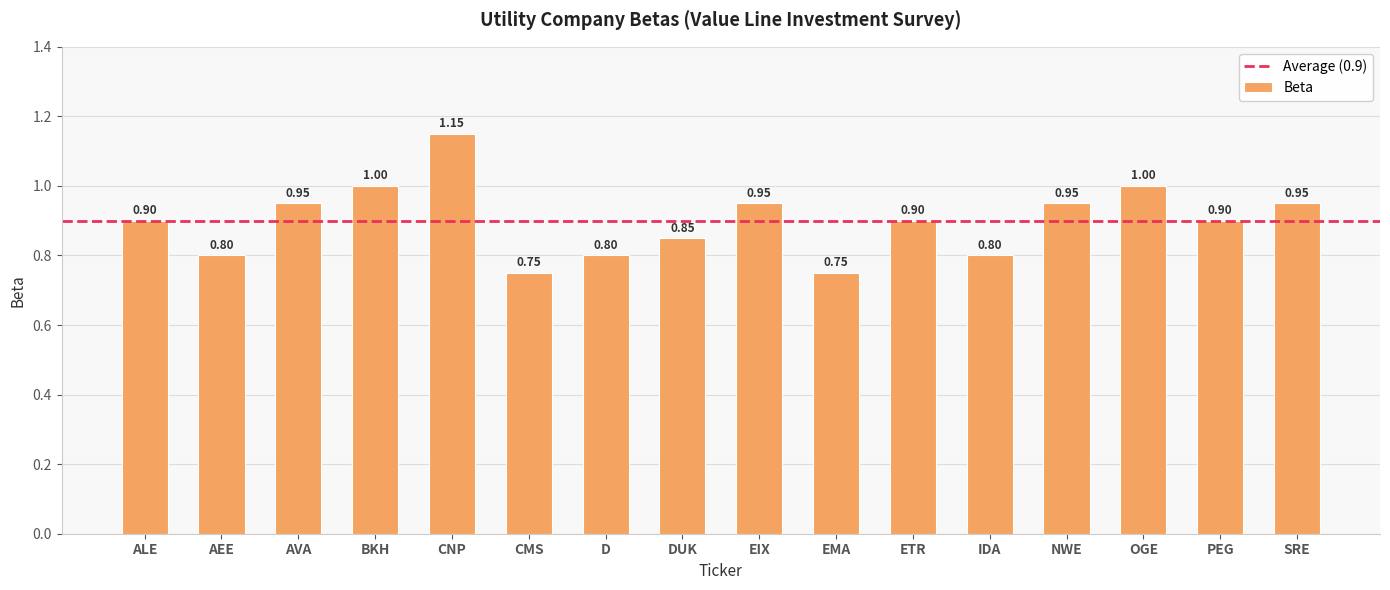

Which category has the highest value across all series?

CNP